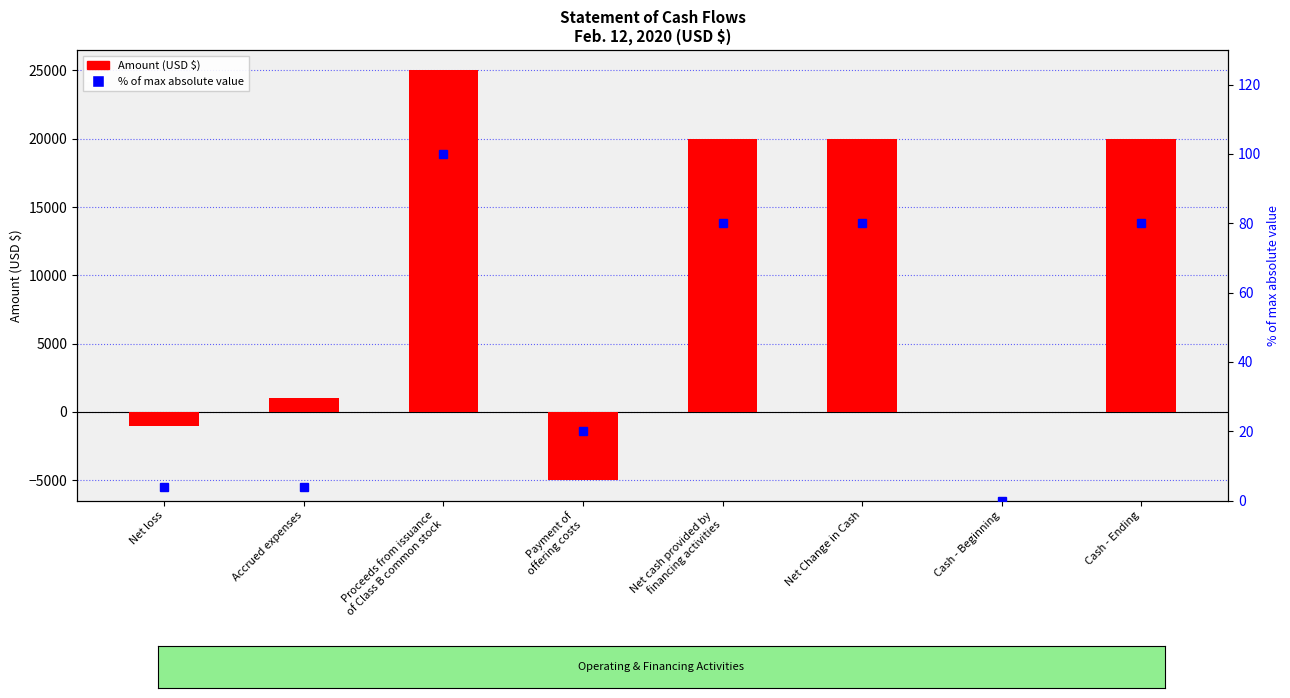

Where does the Feb. 12, 2020 USD ($) series first go above 20000?

Proceeds from issuance
of Class B common stock